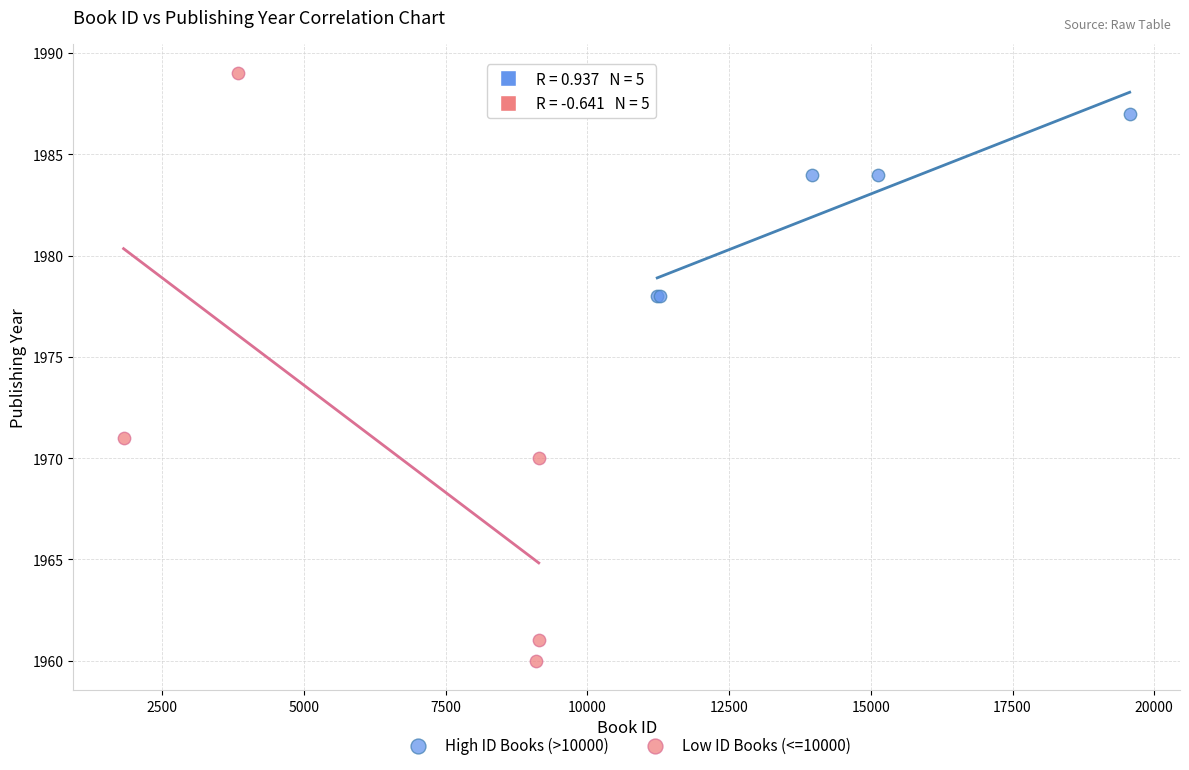

Which series has the largest Y range (max minus min)?

Low ID Books (<=10000)